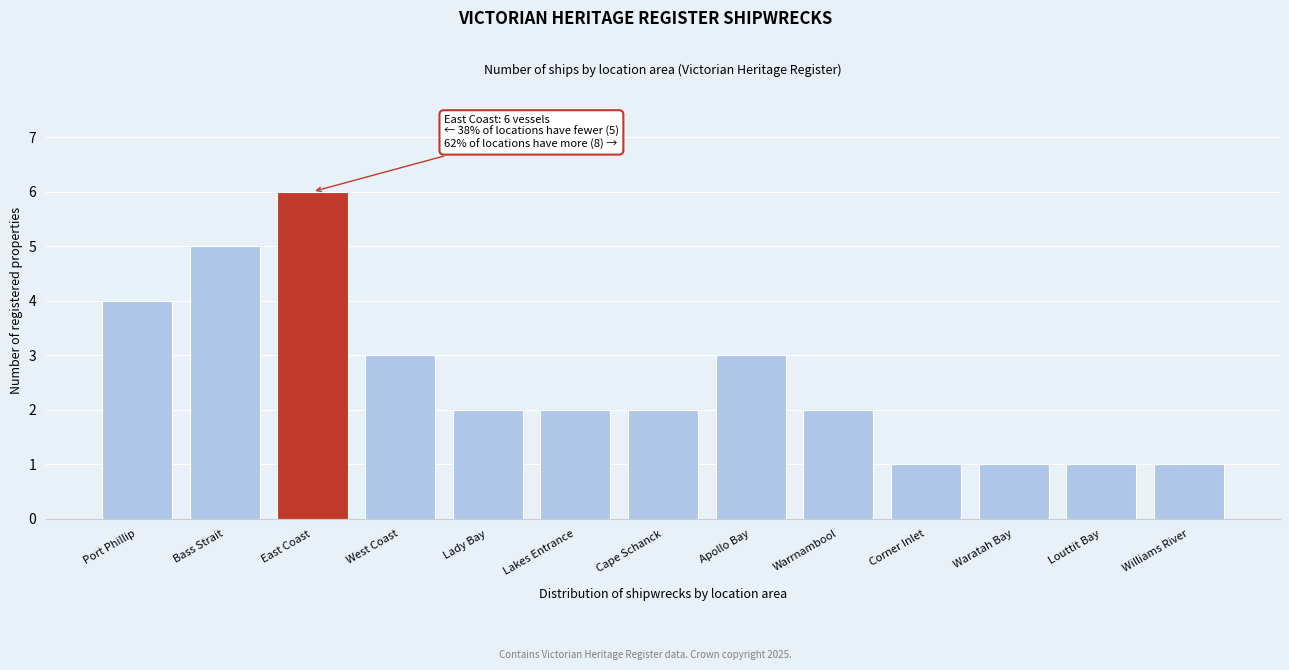

The chart shows a value of 4 at West Coast. True or false?

False